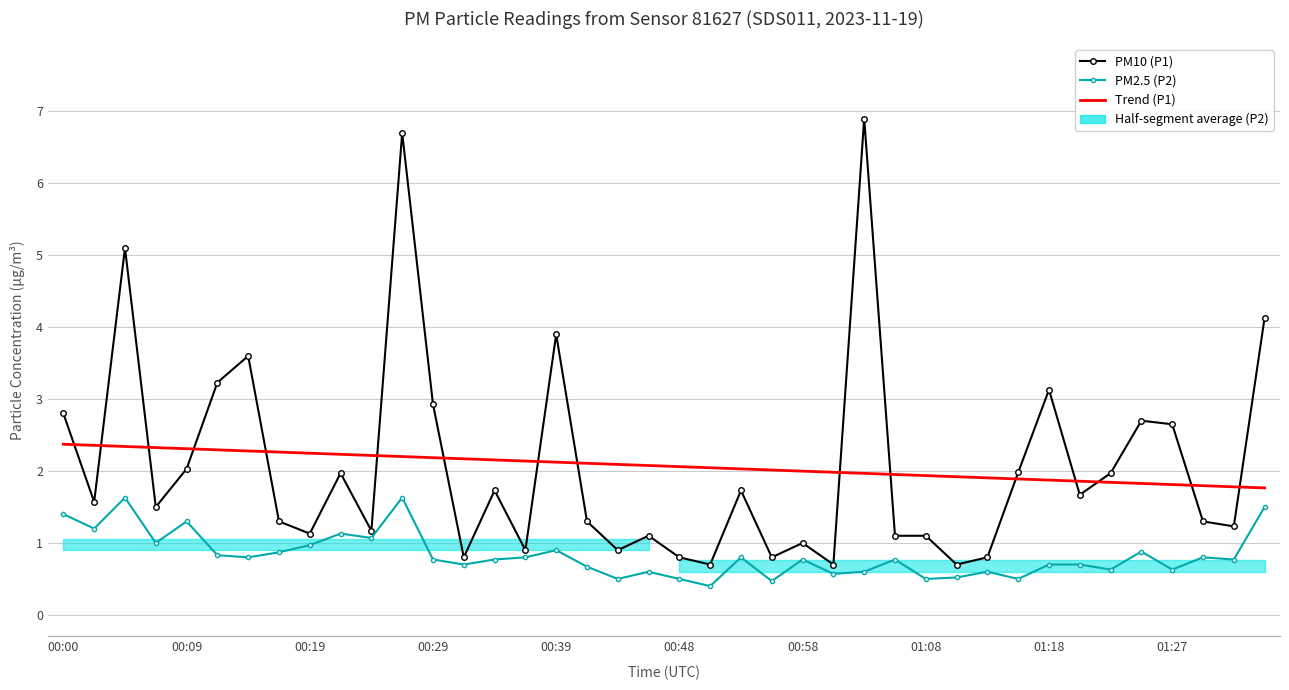

What is the difference between the highest and lowest values at 17?

1.4